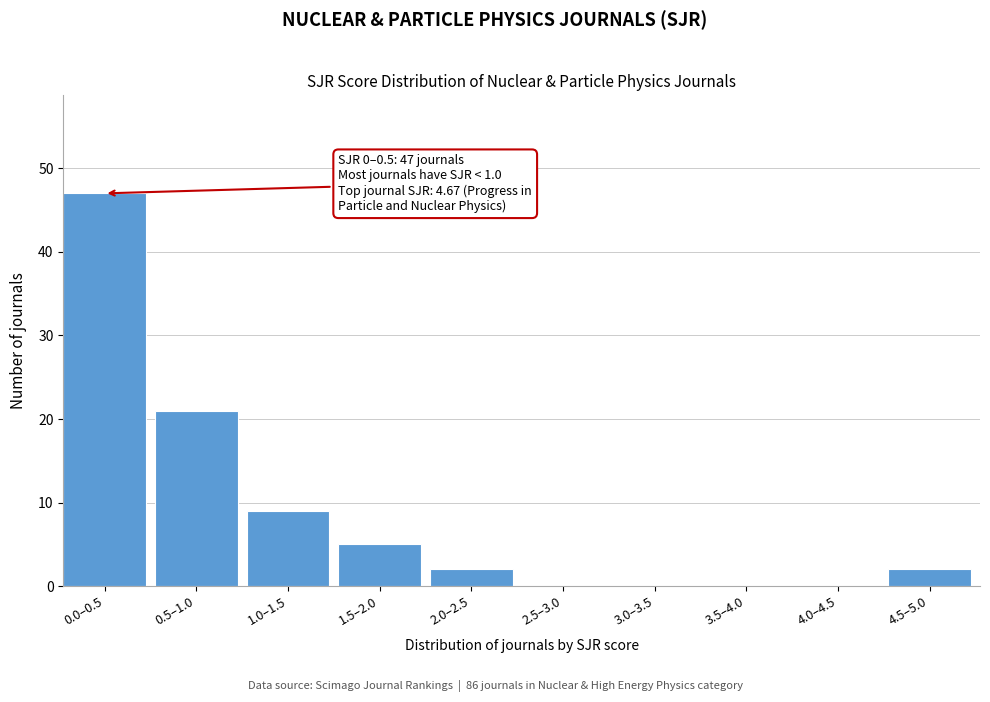

Reading left to right, what are all the values shown in this chart?

0.0–0.5=47	0.5–1.0=21	1.0–1.5=9	1.5–2.0=5	2.0–2.5=2	2.5–3.0=0	3.0–3.5=0	3.5–4.0=0	4.0–4.5=0	4.5–5.0=2